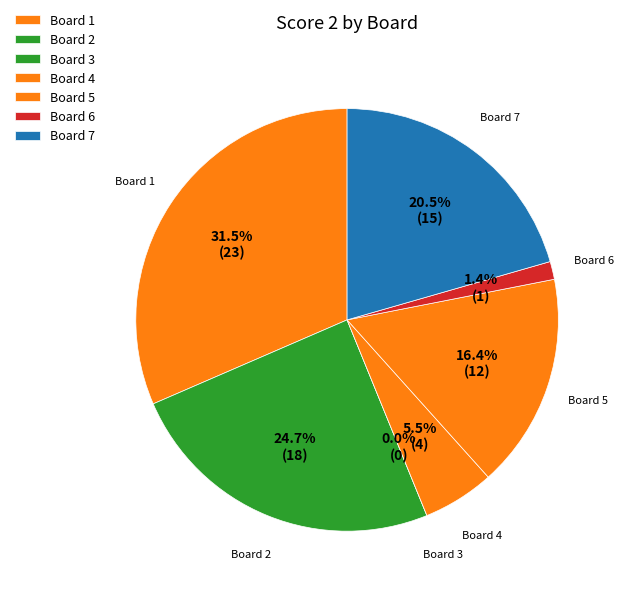

How many slices are in this pie chart?

7